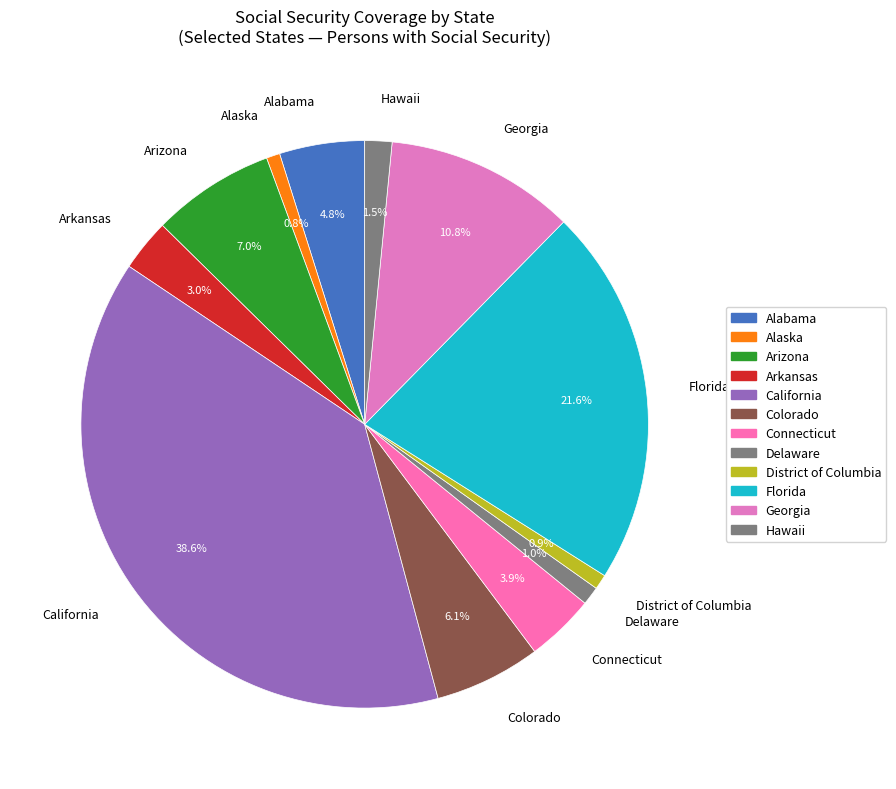

To the nearest percent, what portion does District of Columbia represent?

1%